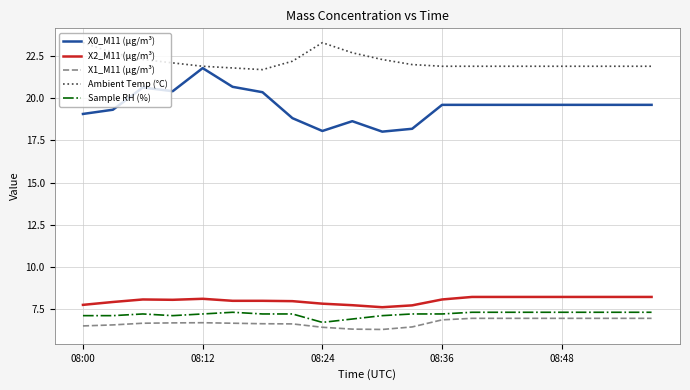

True or false: Sample RH (%) and Ambient Temp (°C) cross at least once.

False